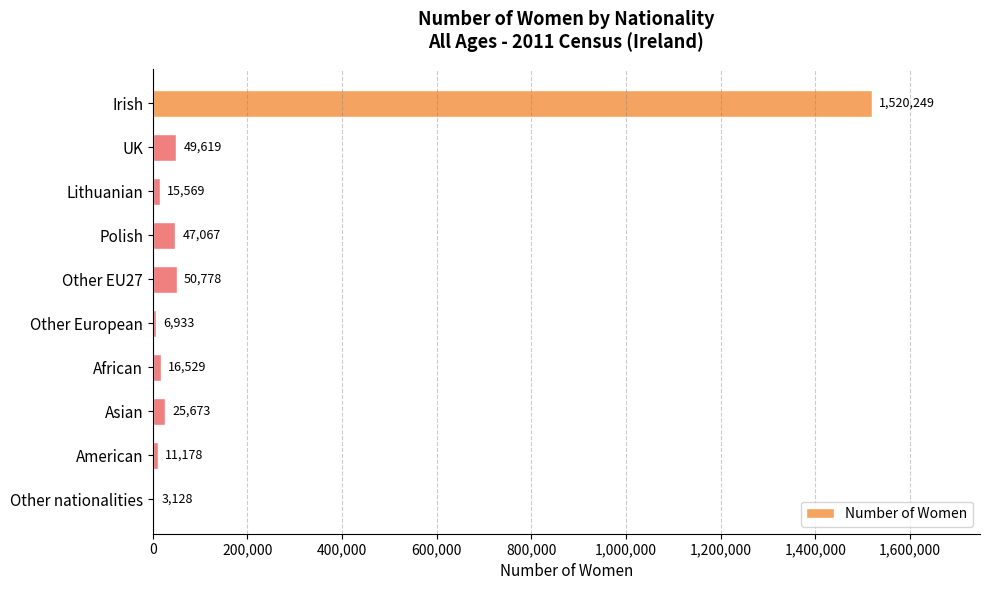

Is it true that the value at Polish is 47067?

True